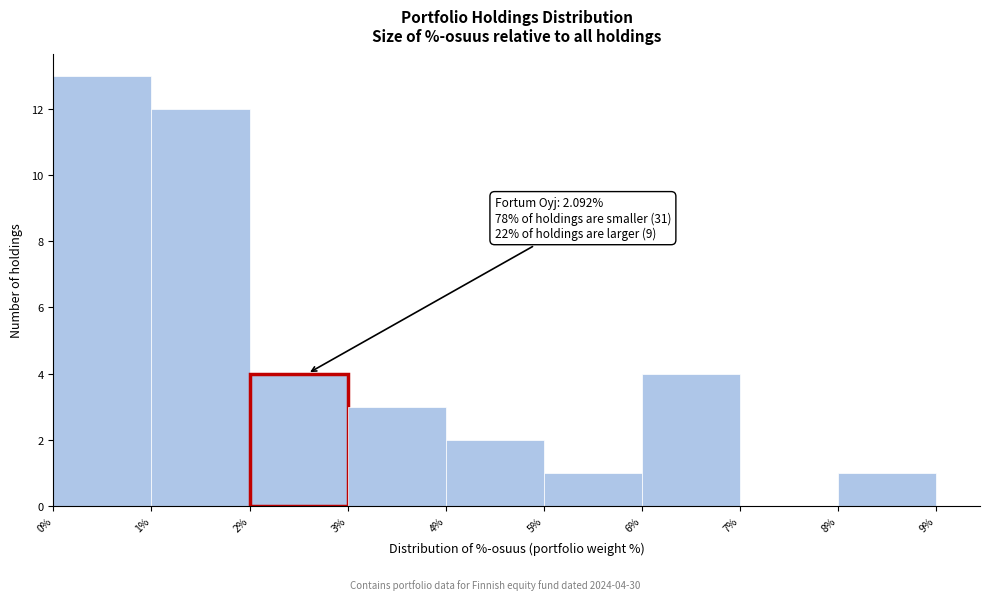

Which range on the x-axis has the tallest bar?

0% to 1%